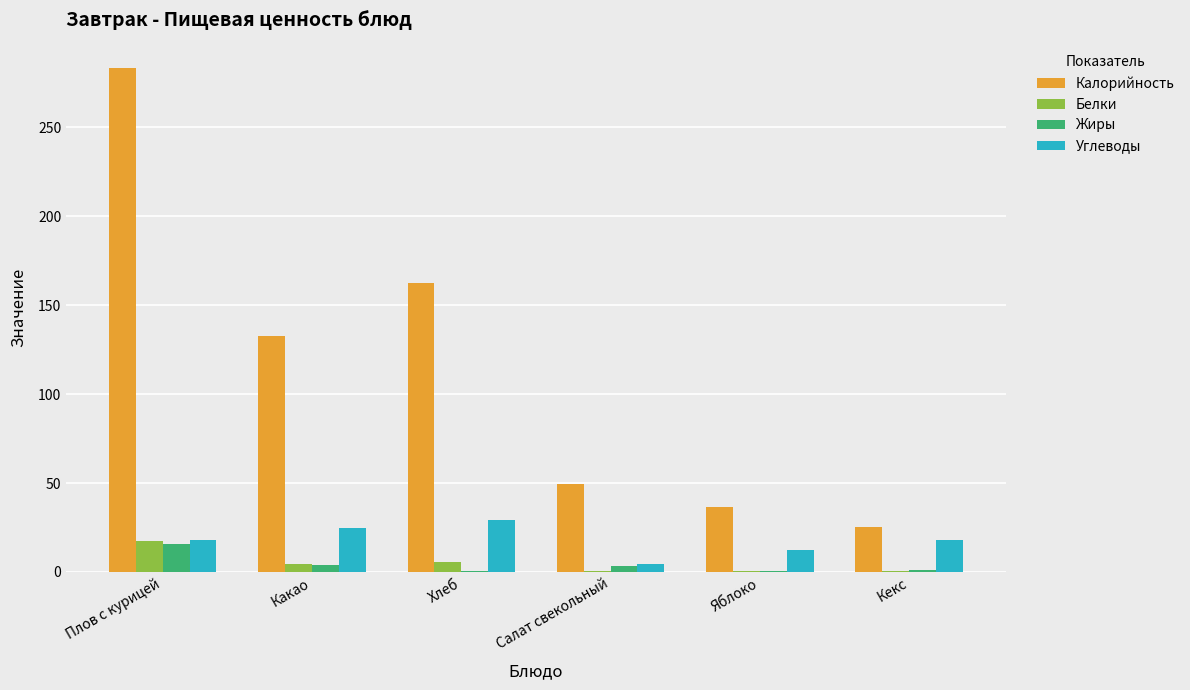

True or false: Углеводы has a value of 15.4 at Какао.

False